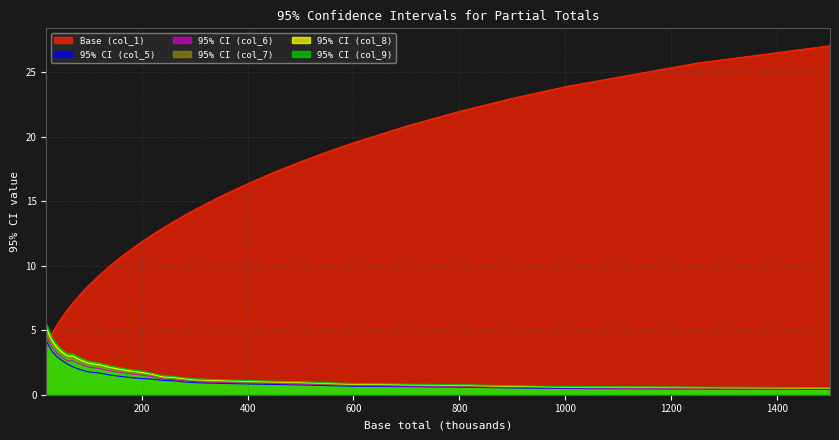

How many lines are shown in the chart?

6